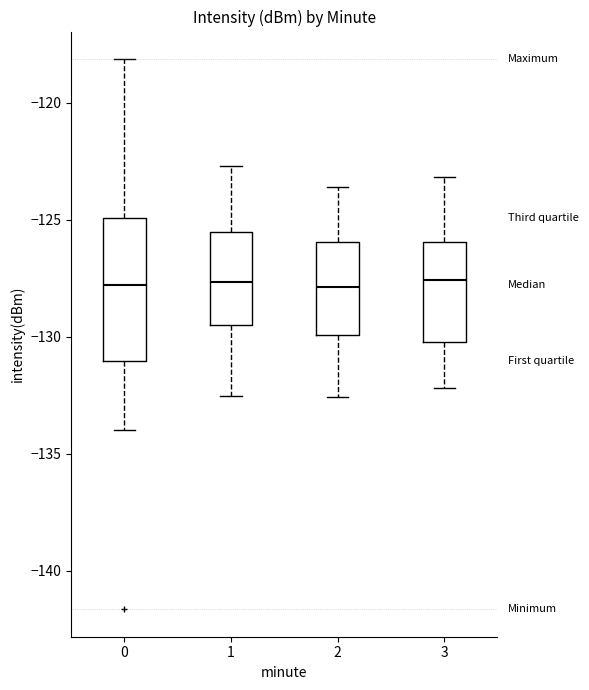

Where does the lower whisker of the box at x = 0 end on the y-axis? The values are not printed on the chart, so give them approximately, as read against the axis.

-134.0